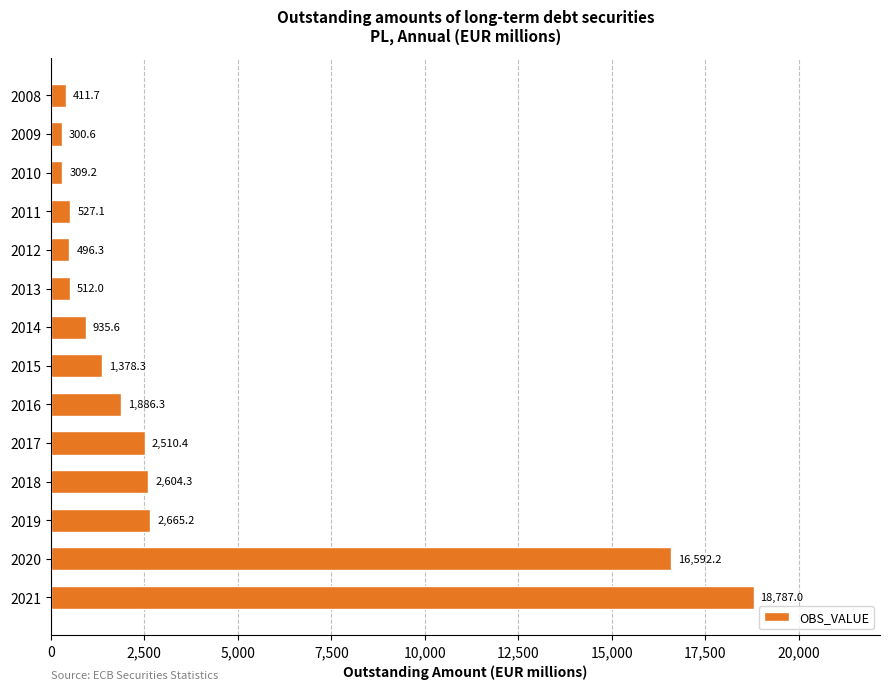

List the labels in order of value, largest first.

2021, 2020, 2019, 2018, 2017, 2016, 2015, 2014, 2011, 2013, 2012, 2008, 2010, 2009